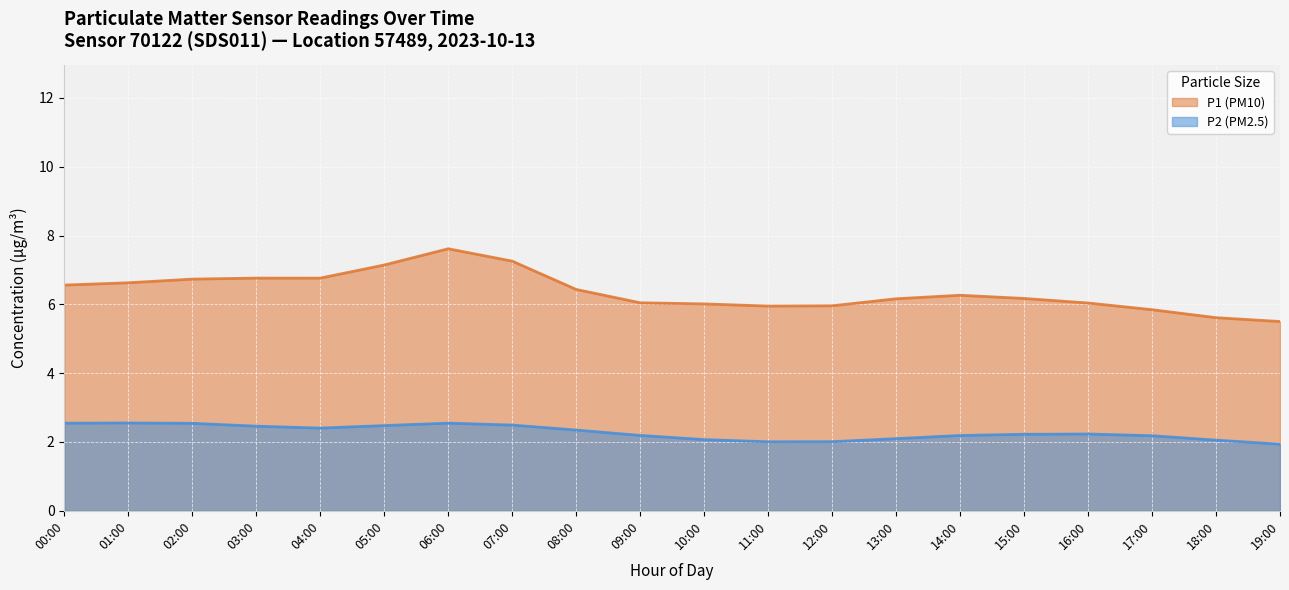

At which category is the sum across all series the highest?

06:00